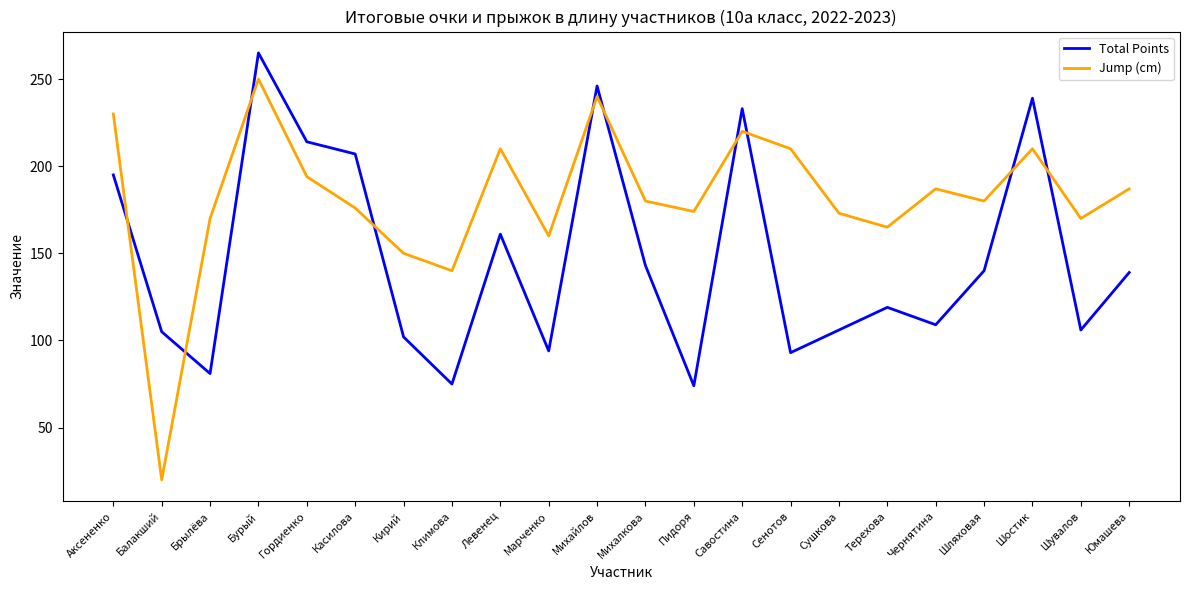

Which series has the largest range (max minus min)?

Jump (cm)